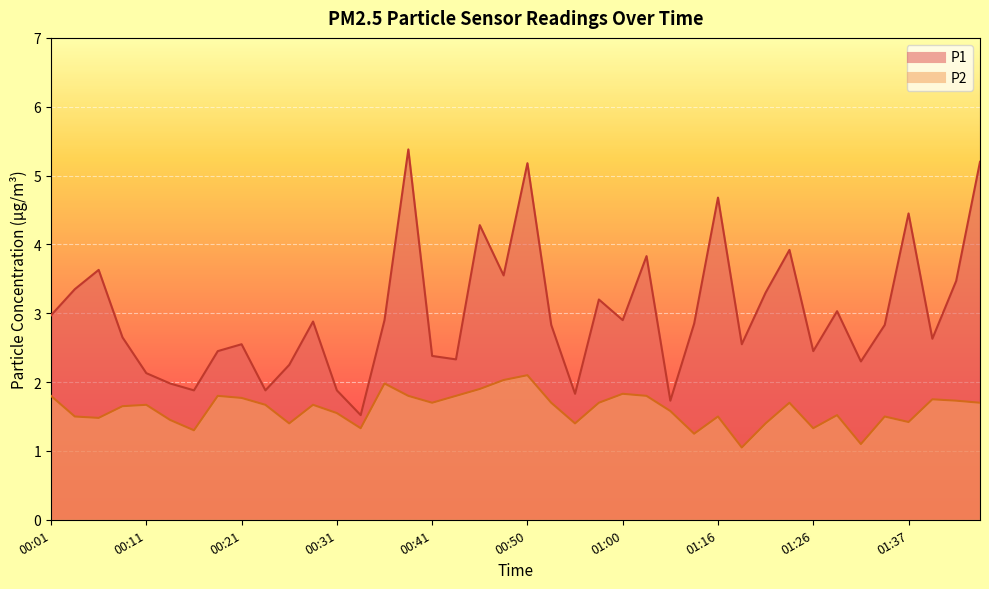

How many interior local peaks does the P1 series have?

12